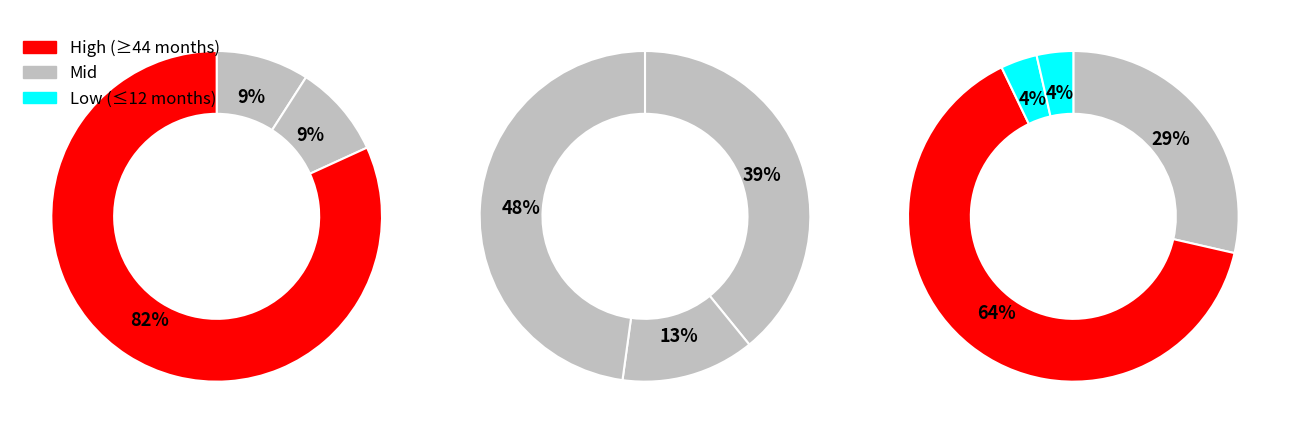

The 近藤 真代 slice represents 1% of the pie. True or false?

False